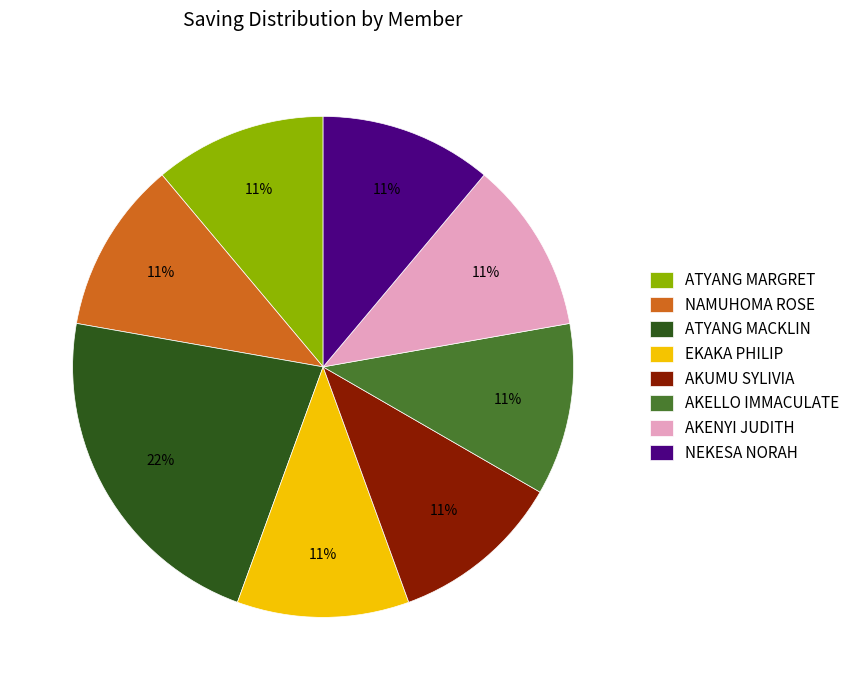

Does any single category account for the majority?

No